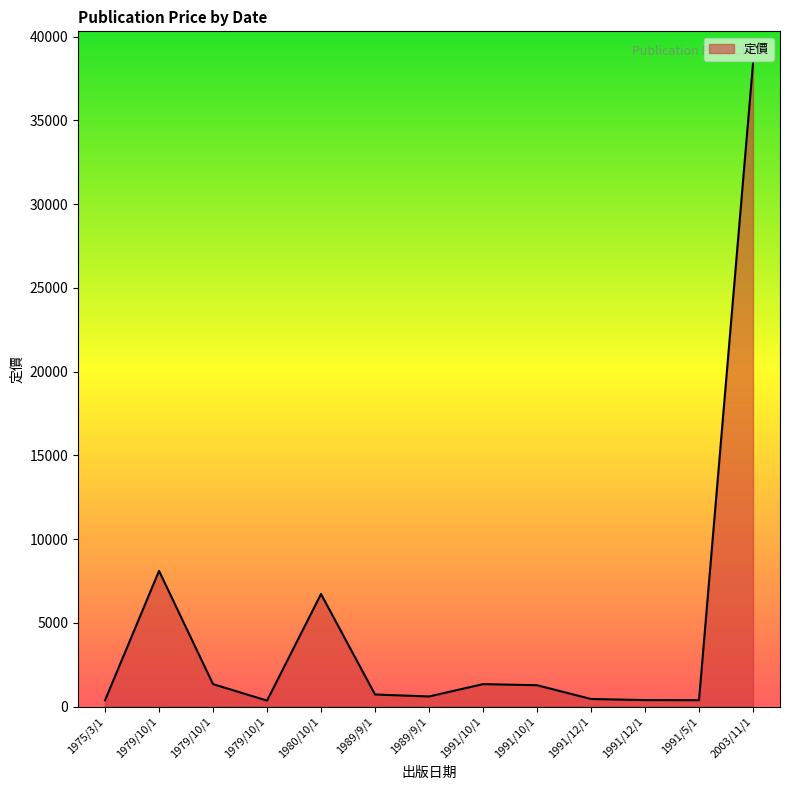

Does the chart display data point markers on the line(s)?

No